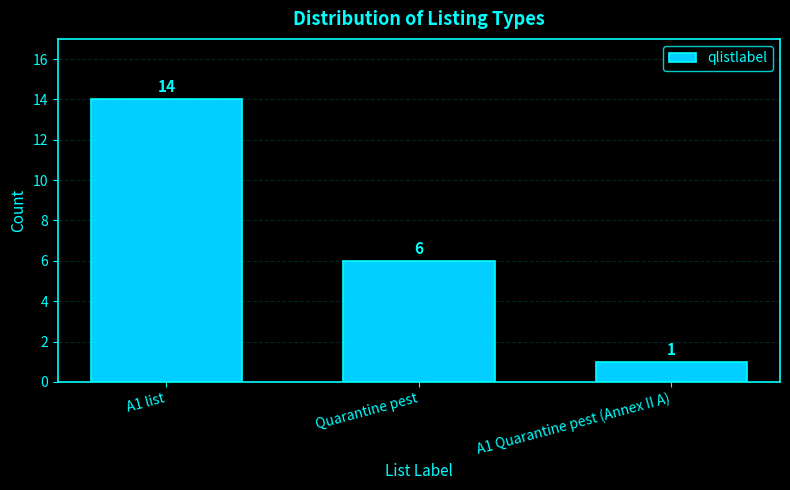

Reading left to right, extract all data points from this chart.

14	6	1